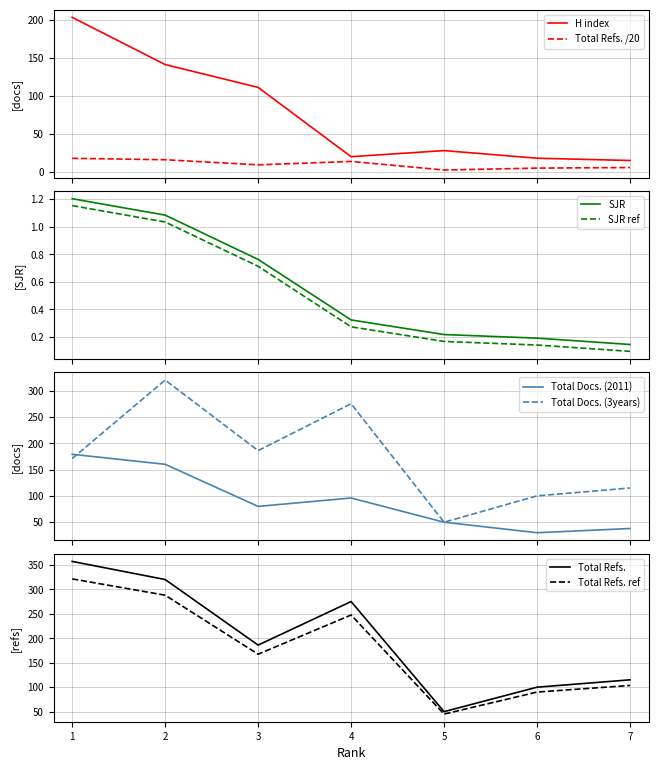

How many values in the H index series exceed 28?

3